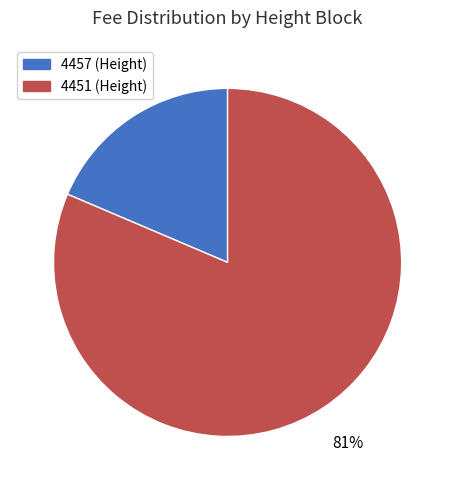

Which has a higher value, 4457 or 4451?

4451